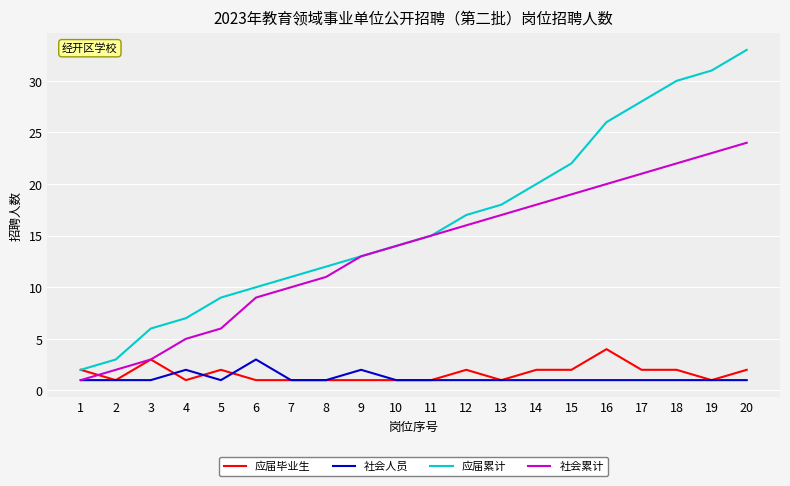

True or false: 应届累计 and 社会人员 cross at least once.

False